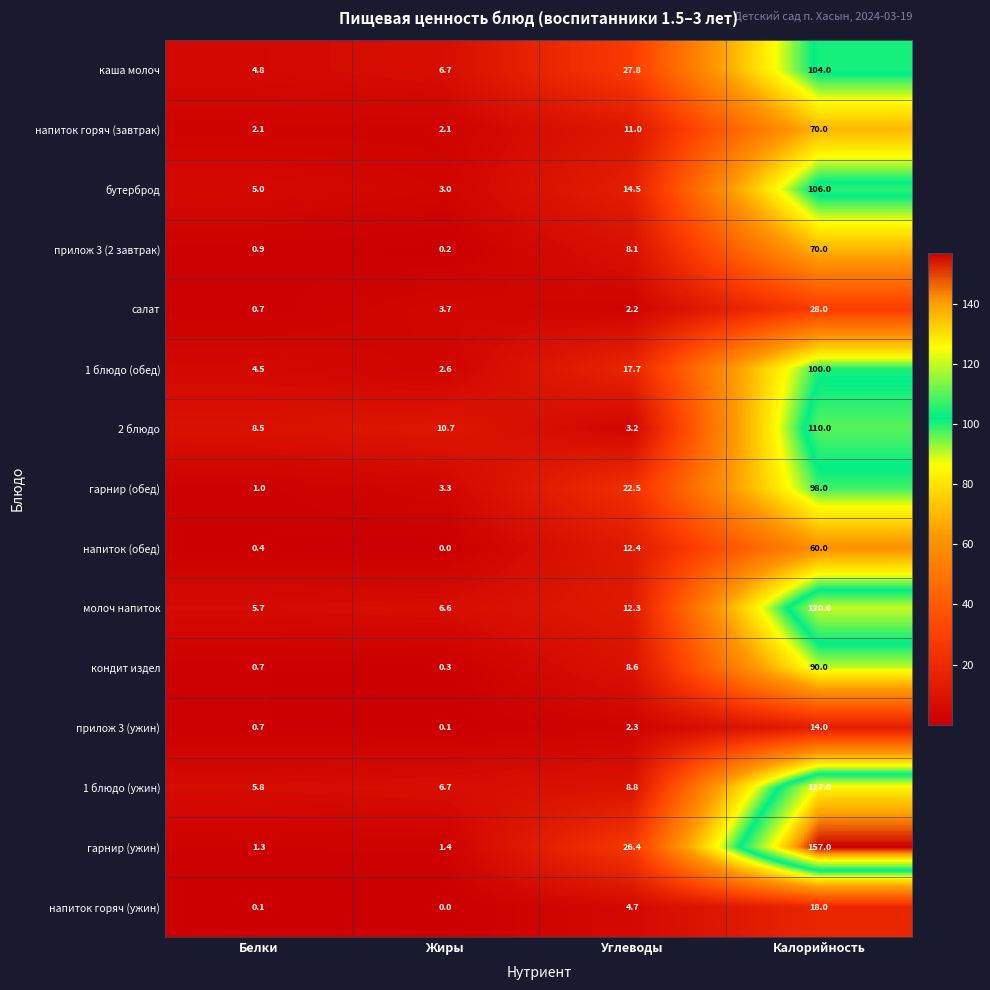

Rank the categories by салат value from lowest to highest.

Белки, Углеводы, Жиры, Калорийность